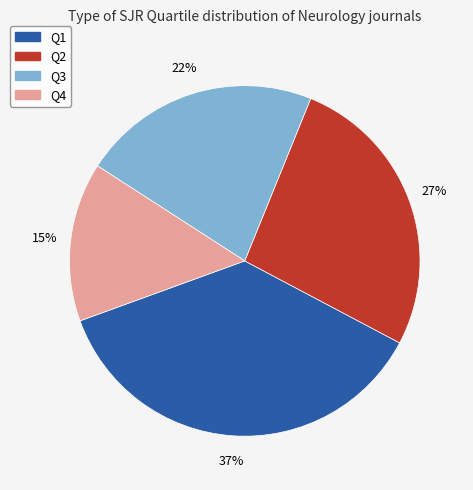

True or false: Q3 accounts for 22% of the total.

True